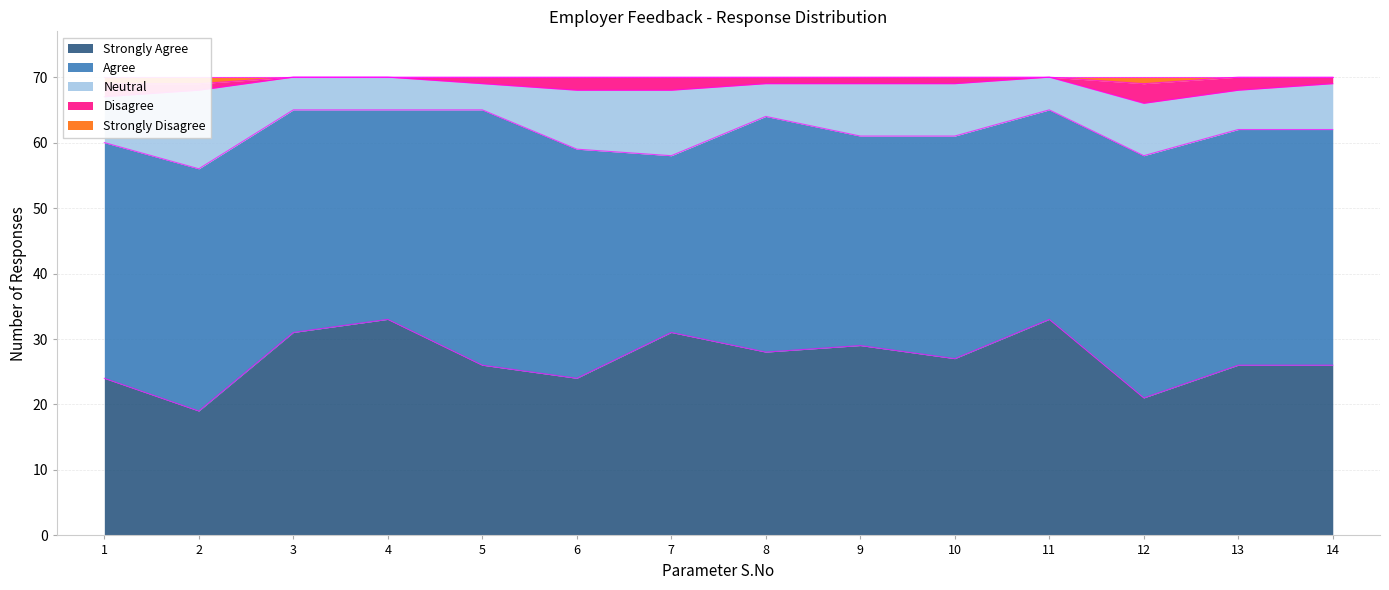

What are all the series names shown in the legend?

Strongly Agree, Agree, Neutral, Disagree, Strongly Disagree